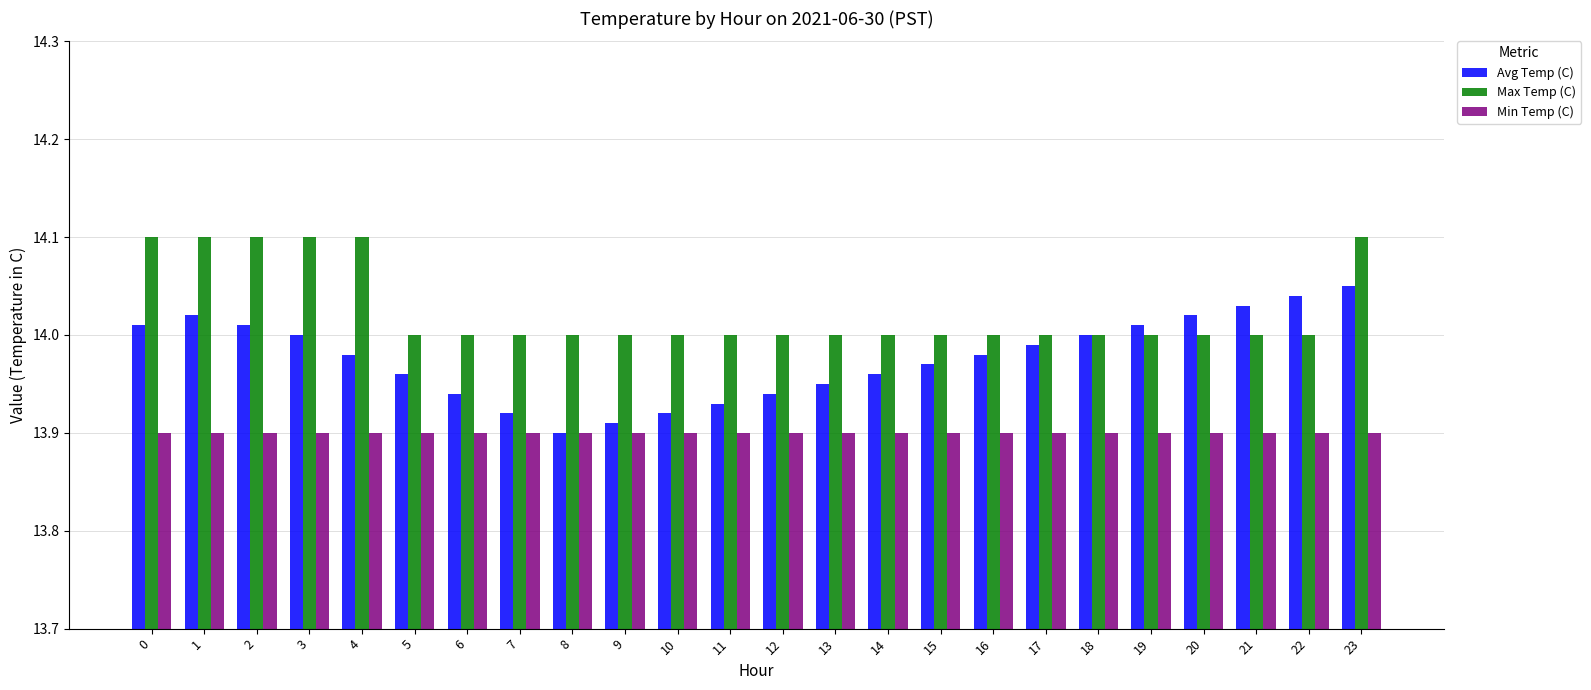

What is the sum of the Min Temp (C) values at 12 and 11?

27.8